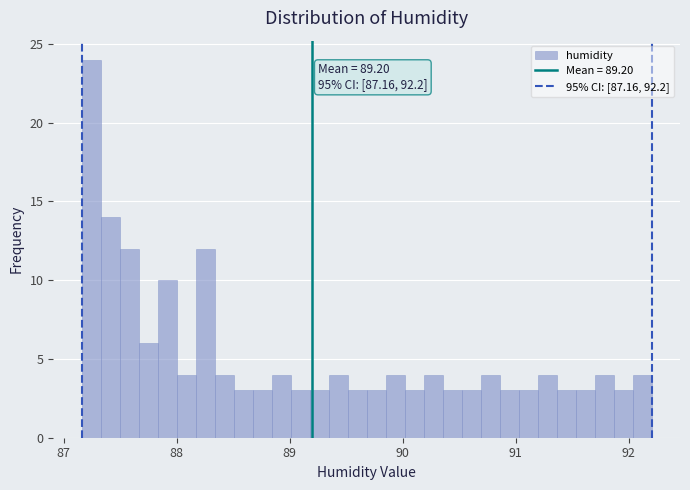

Read against the x-axis, roughly where is the centre of the tallest bar?

87.2